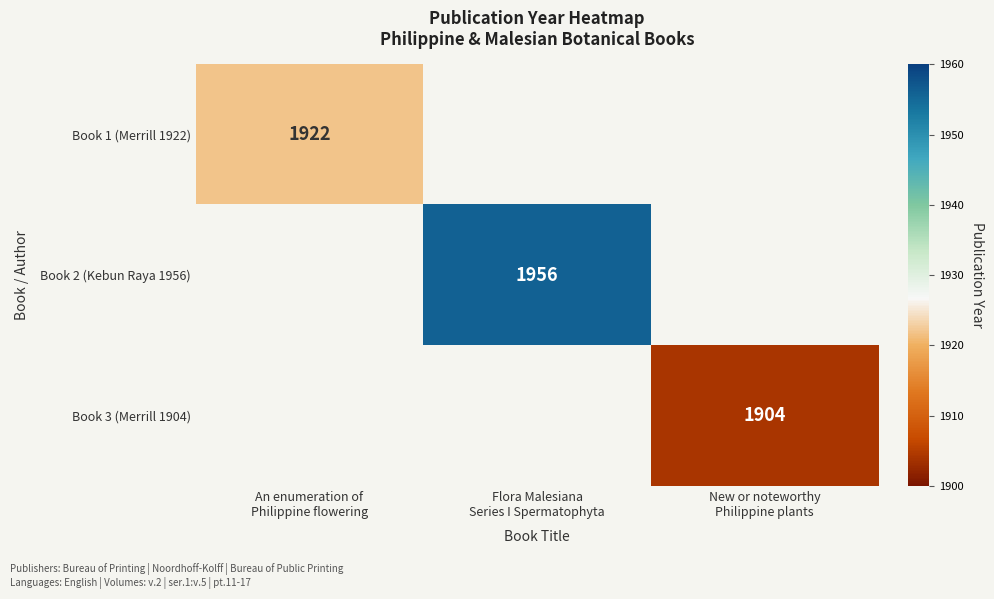

What is the sum of all Book 1 (Merrill 1922) values?

1922